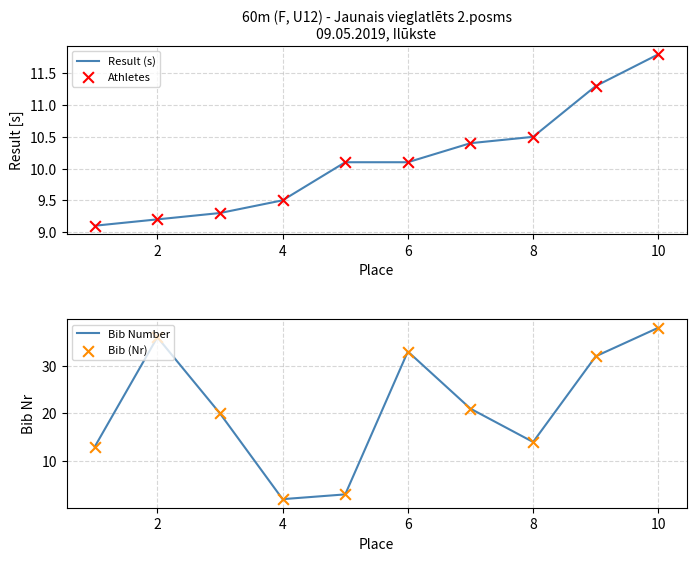

The Result (s) series shows 4.3 at 6. True or false?

False